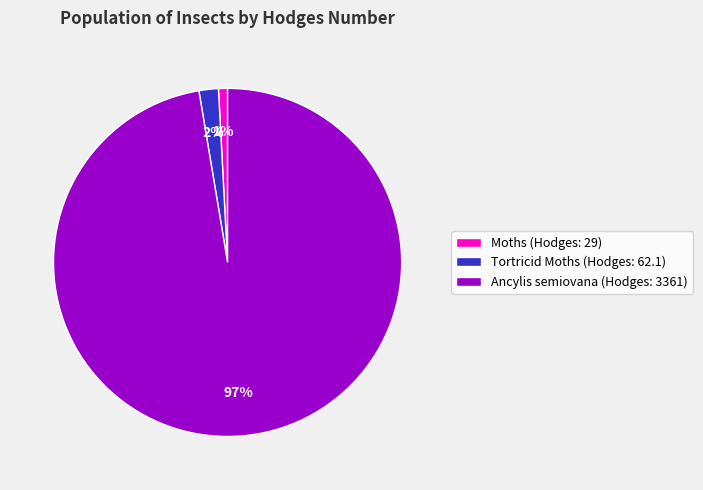

What is the ratio of the value at Moths (Hodges: 29) to the value at Tortricid Moths (Hodges: 62.1)?

0.5